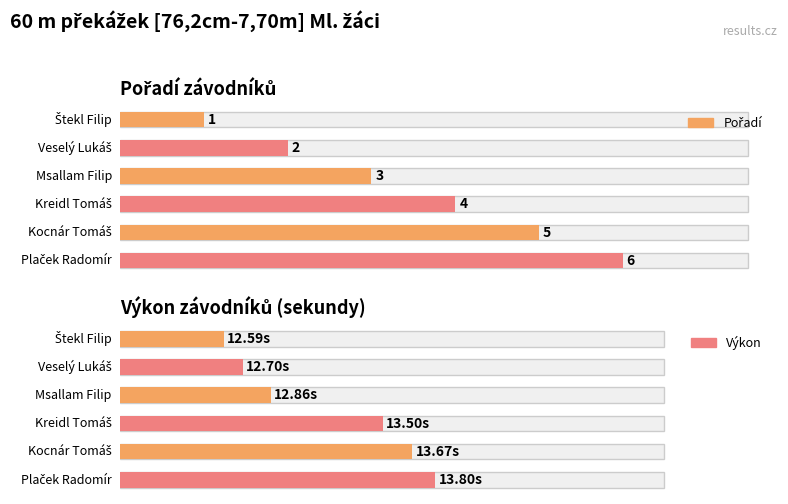

Where is Výkon nearest to the value 13?

Msallam Filip